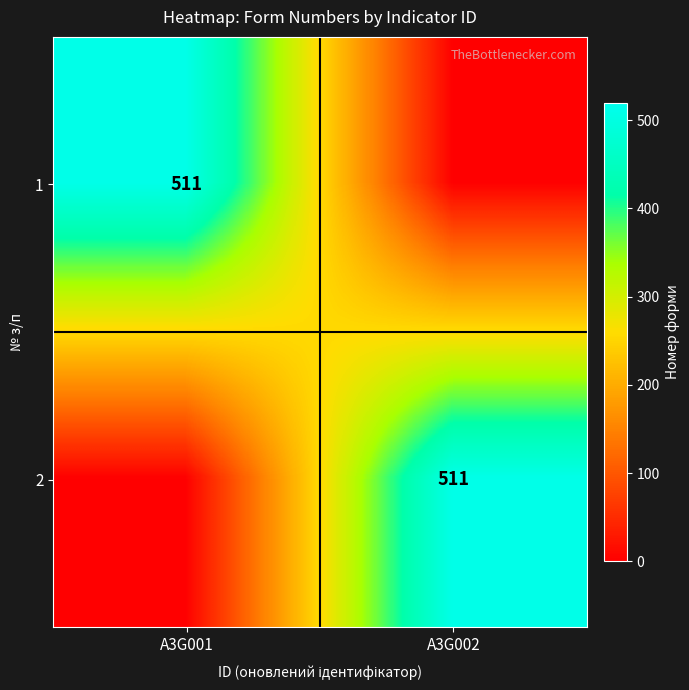

The value of 1 at A3G001 is 130. True or false?

False